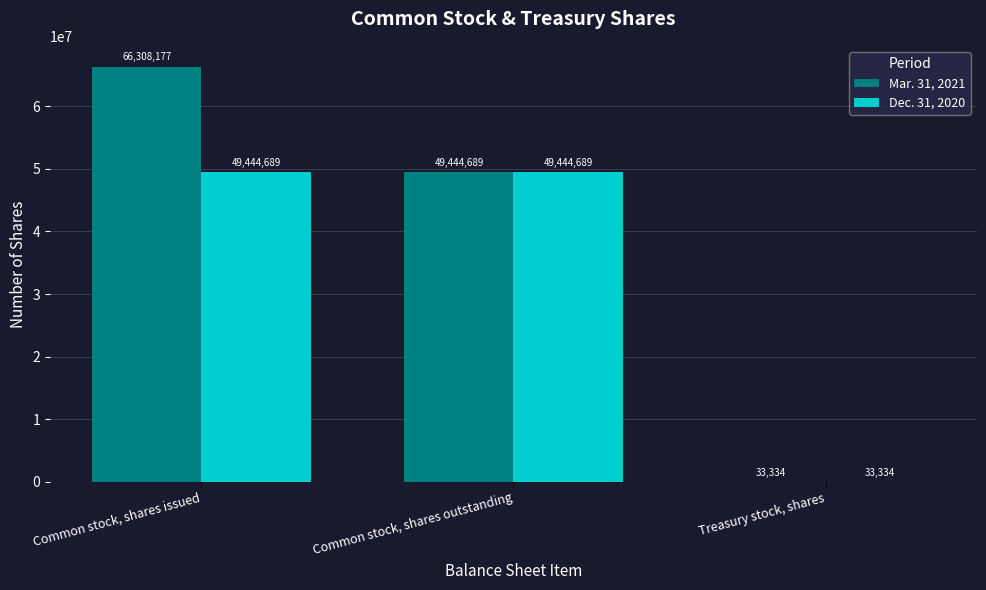

What is the total value across all series at Common stock, shares outstanding?

98889378